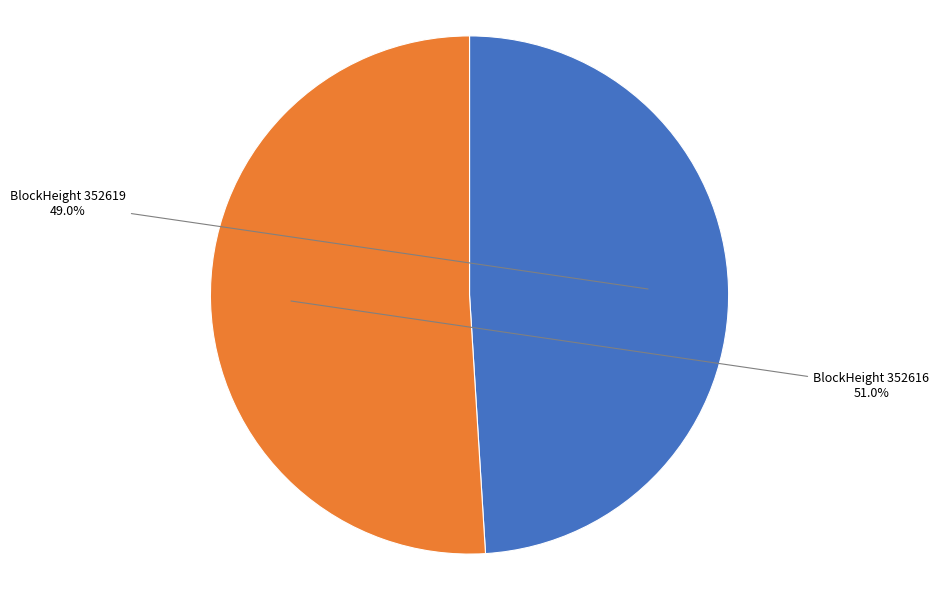

Does any single category account for the majority?

Yes